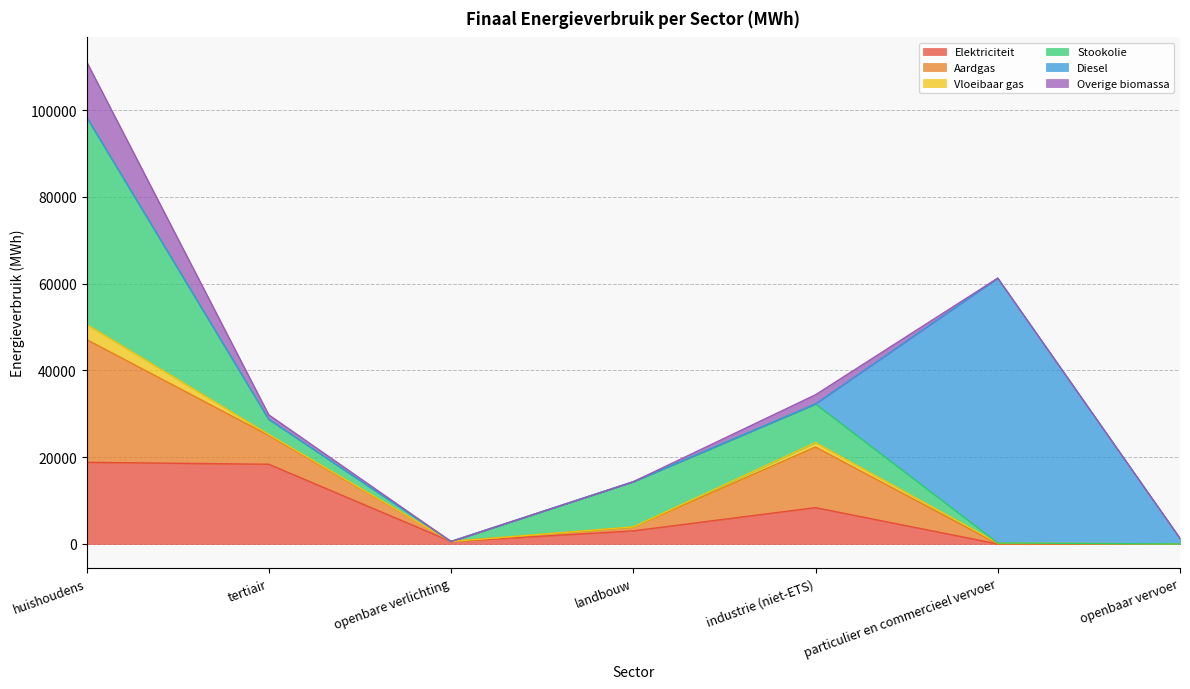

What is the sum of all Overige biomassa values?

15934.5